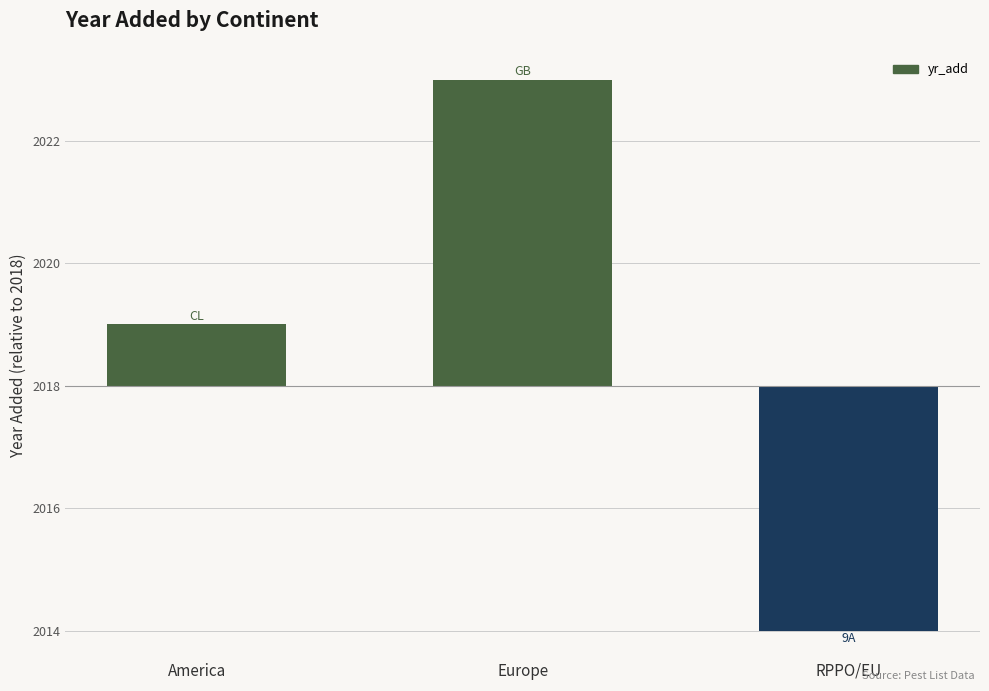

Rank the categories by value from lowest to highest.

RPPO/EU, America, Europe